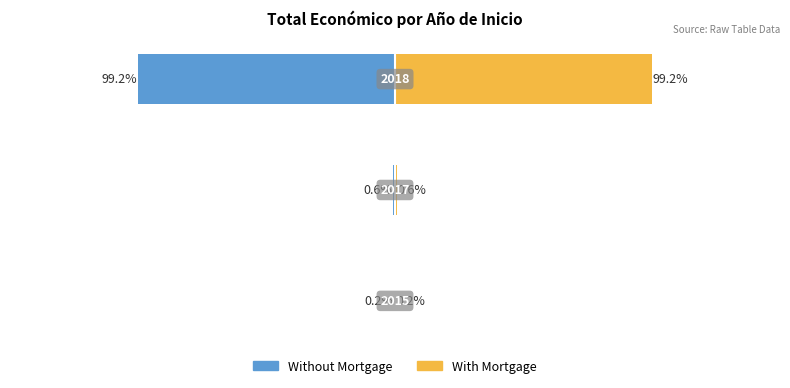

True or false: With Mortgage has a value of 0.3 at 0.

False